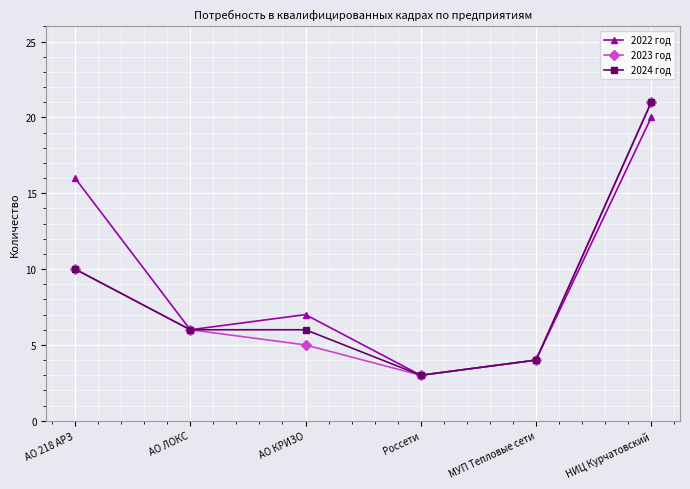

What is the label of the 5th point from the right?

АО ЛОКС